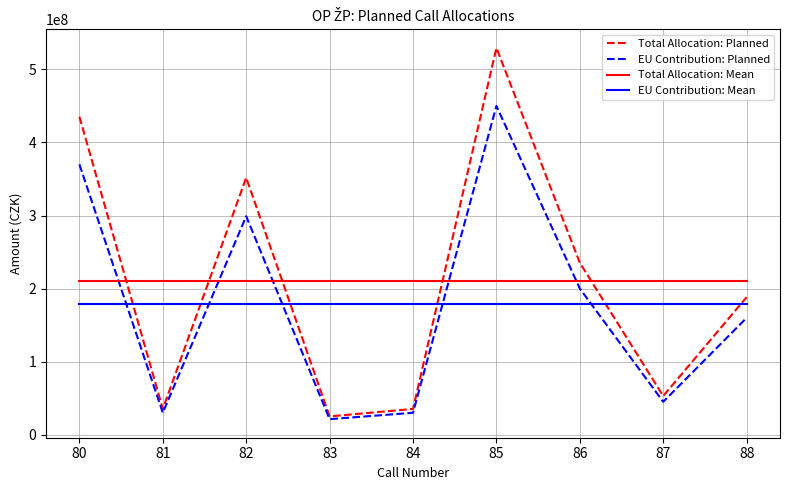

What is the difference between the highest and lowest values at 81?

179836601.0